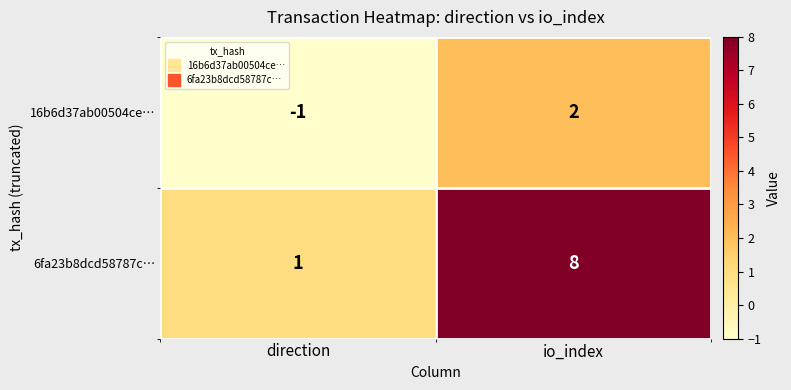

The 6fa23b8dcd58787c… series shows 1 at direction. True or false?

True